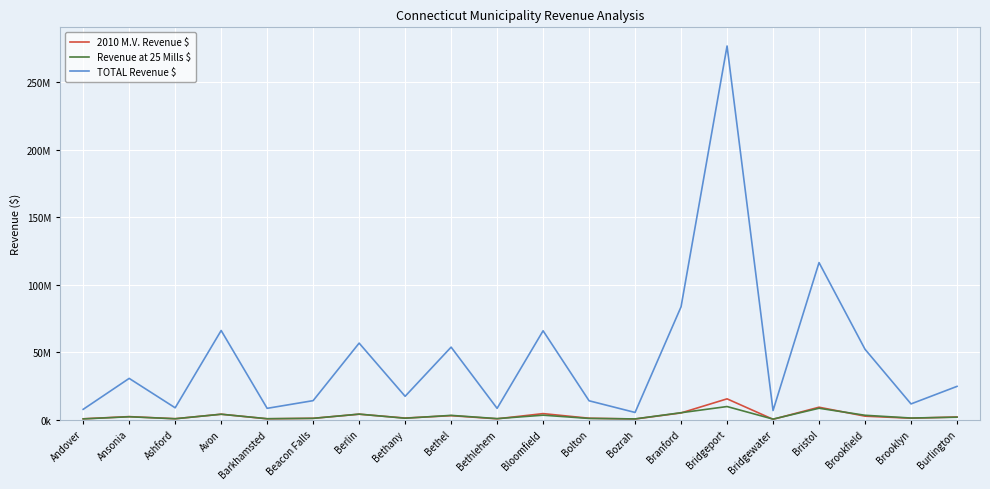

Does the chart display data point markers on the line(s)?

No